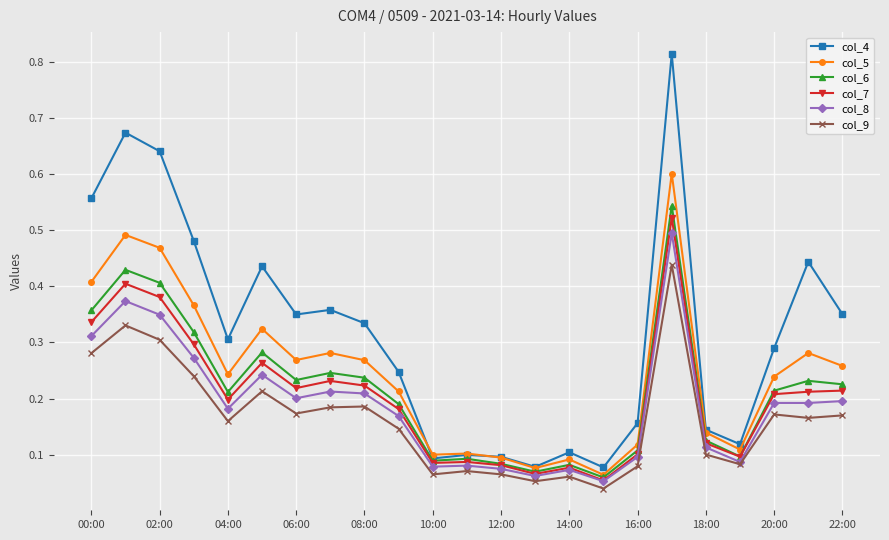

True or false: col_4 has more than 1 interior local peaks.

True